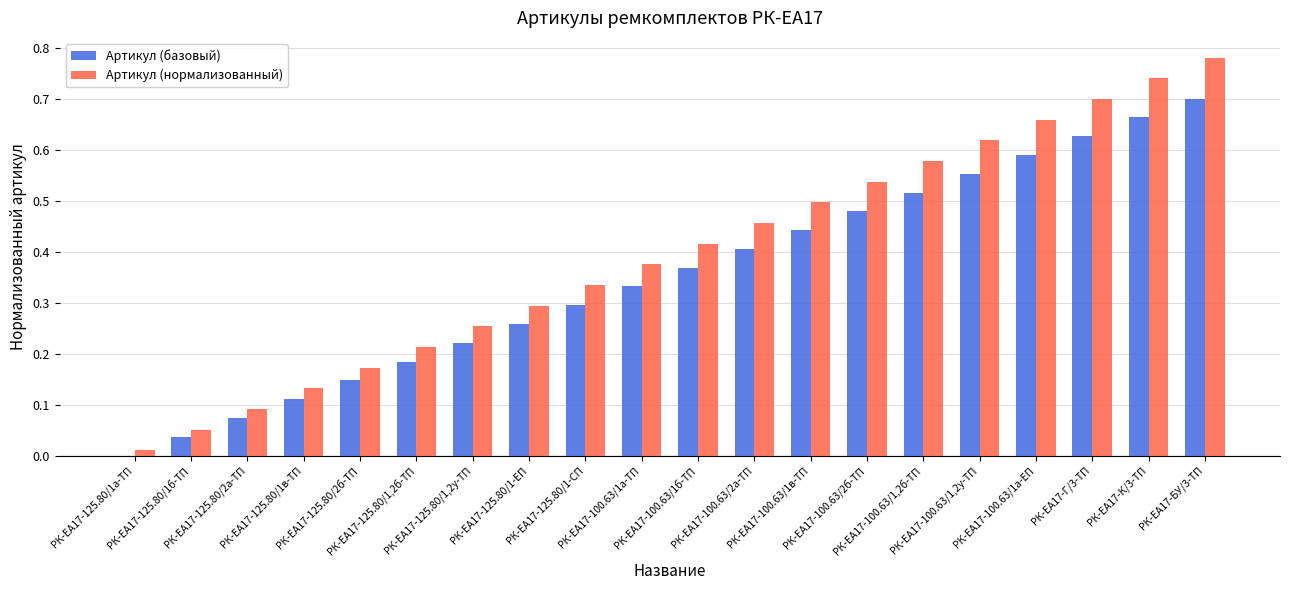

What is the sum of all Артикул (базовый) values?

7.0